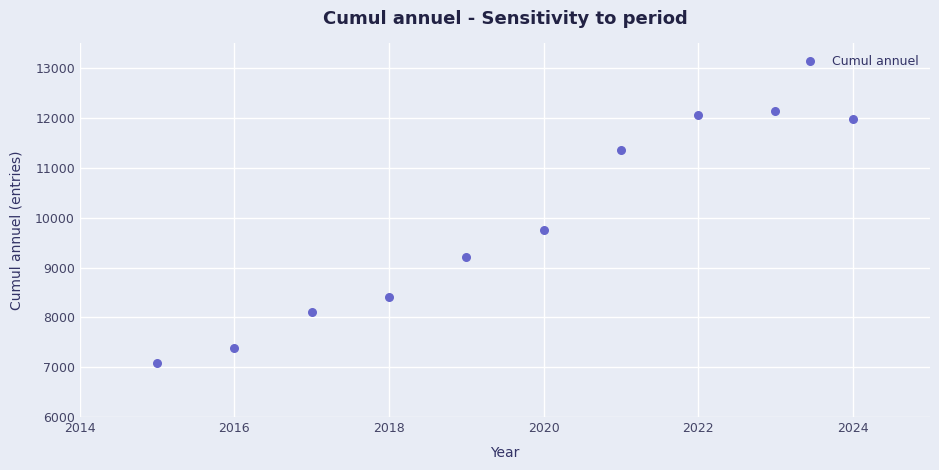

What Y value in the scatter plot is closest to 9612?

9753